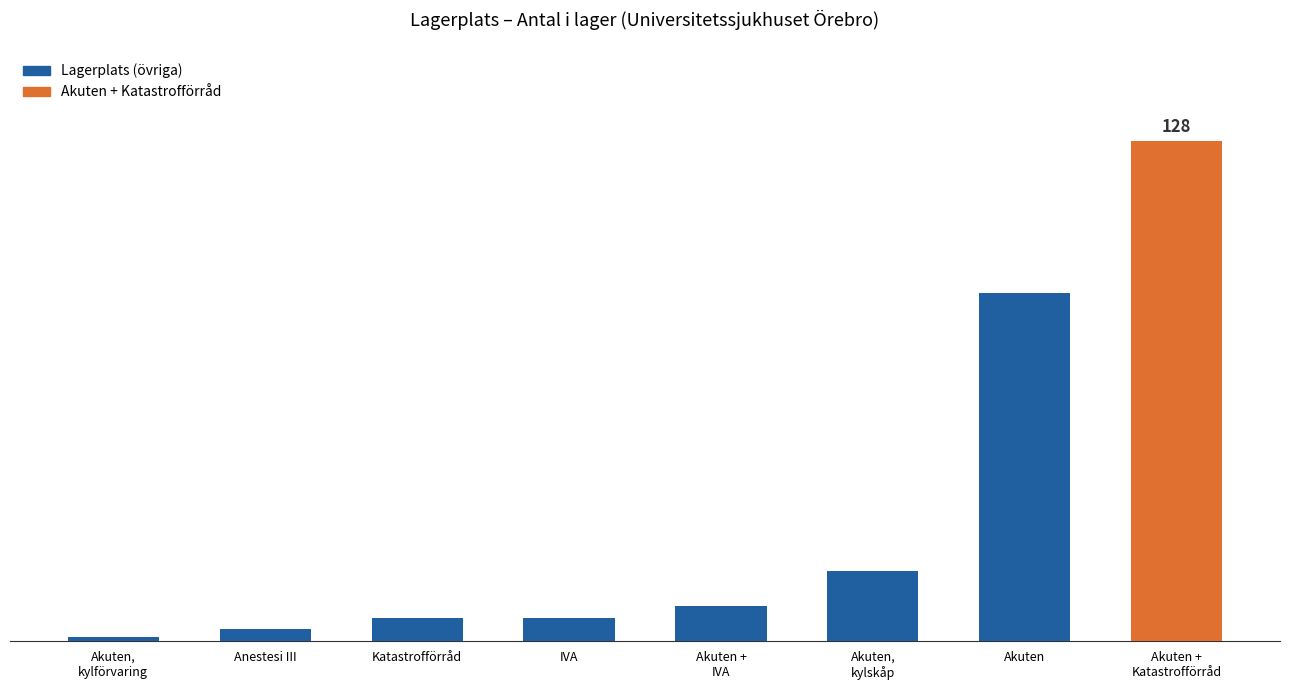

Reading right to left, transcribe all the data shown in this chart.

128	89	18	9	6	6	3	1